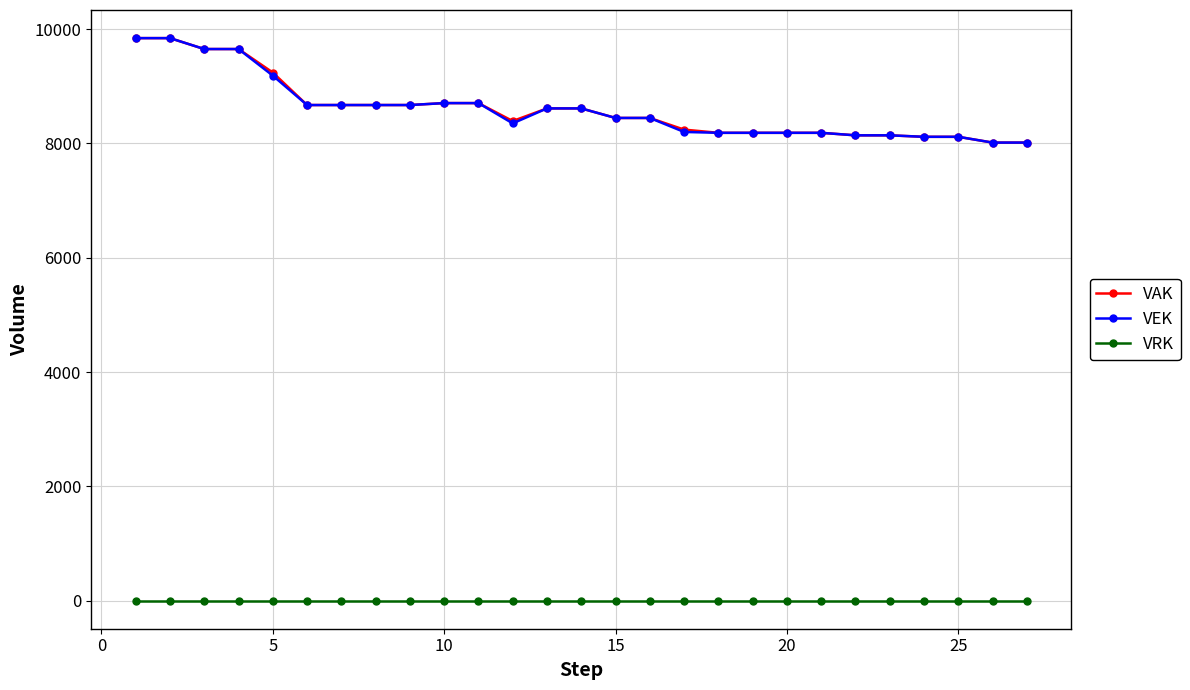

True or false: VRK and VAK intersect in this chart.

False